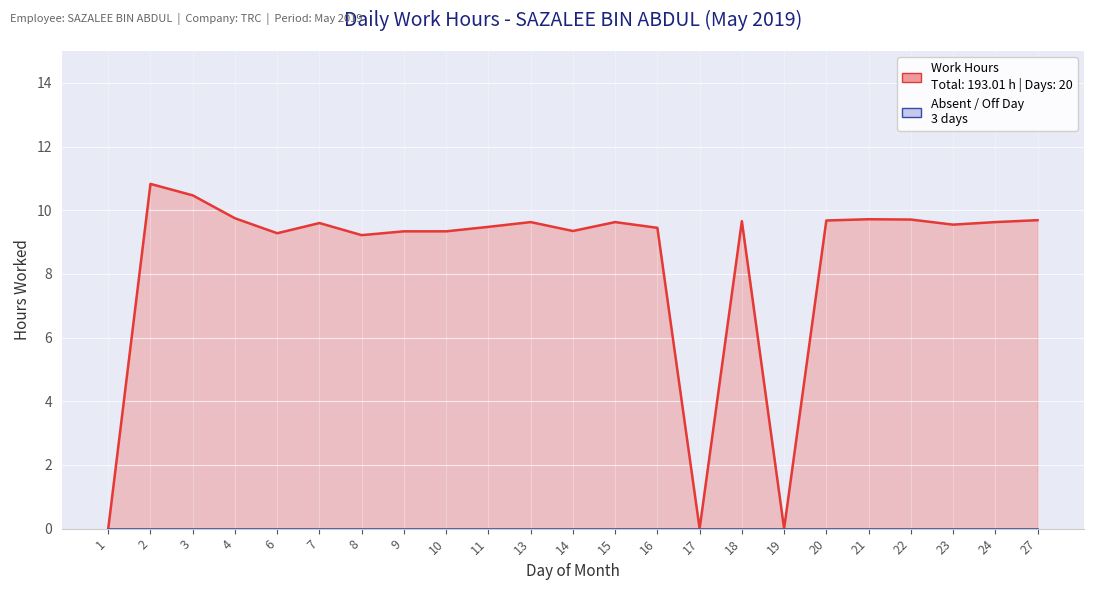

Where does the data first go above 9?

2